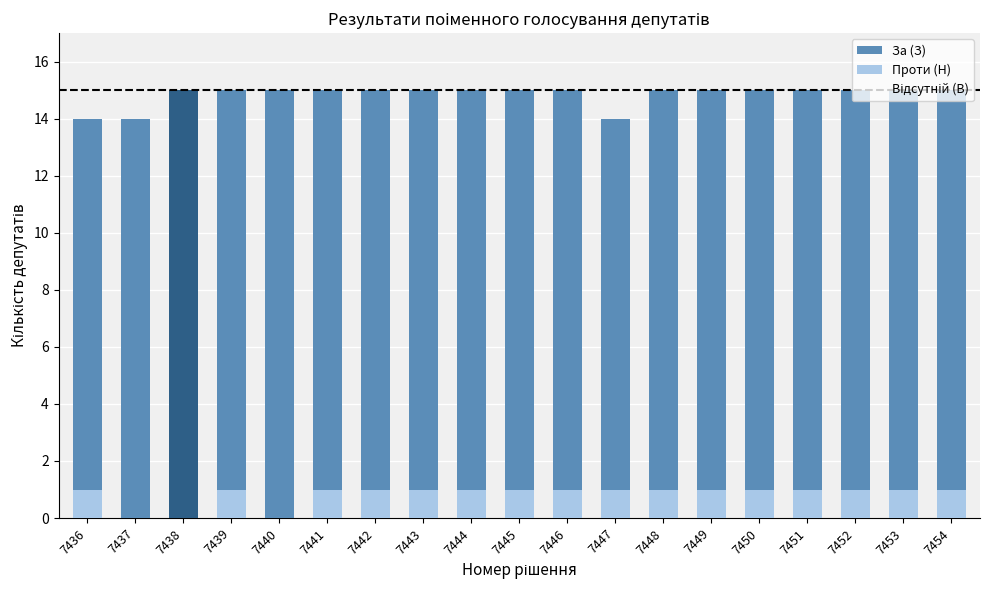

What is the maximum value shown in the chart?

15